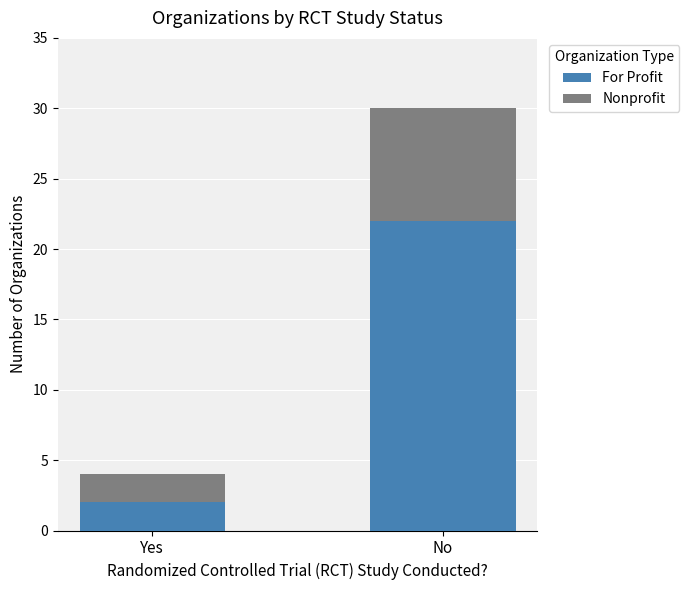

The value of For Profit at No is 36. True or false?

False